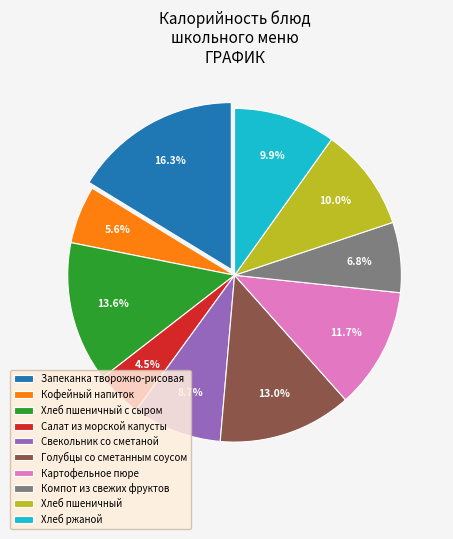

Does Салат из морской капусты represent more than half of the total?

No